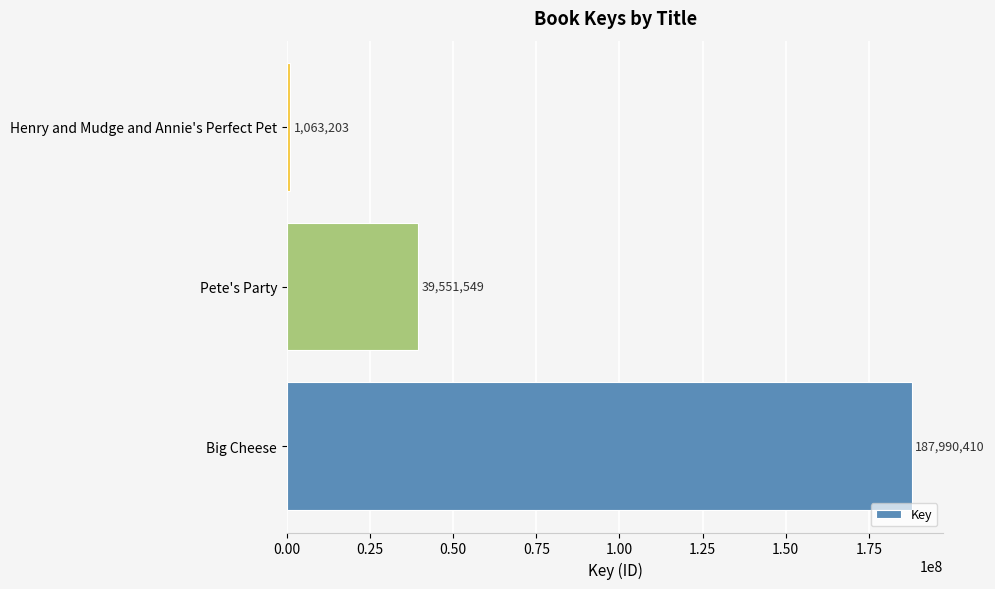

Reading bottom to top, list all the values displayed in this chart.

Big Cheese=187990410	Pete's Party=39551549	Henry and Mudge and Annie's Perfect Pet=1063203